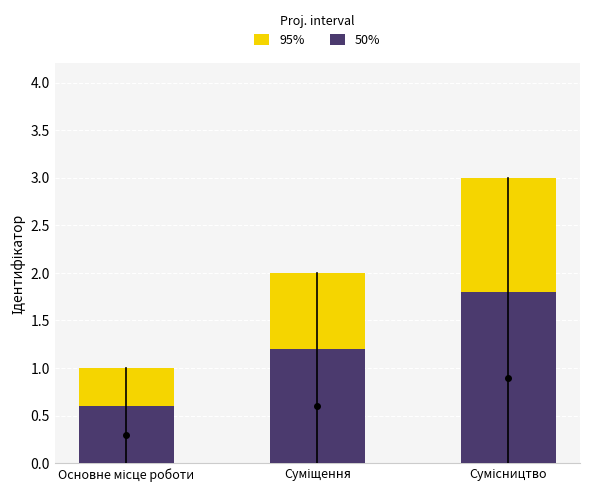

The value of 50% at Основне місце роботи is 0.6. True or false?

True